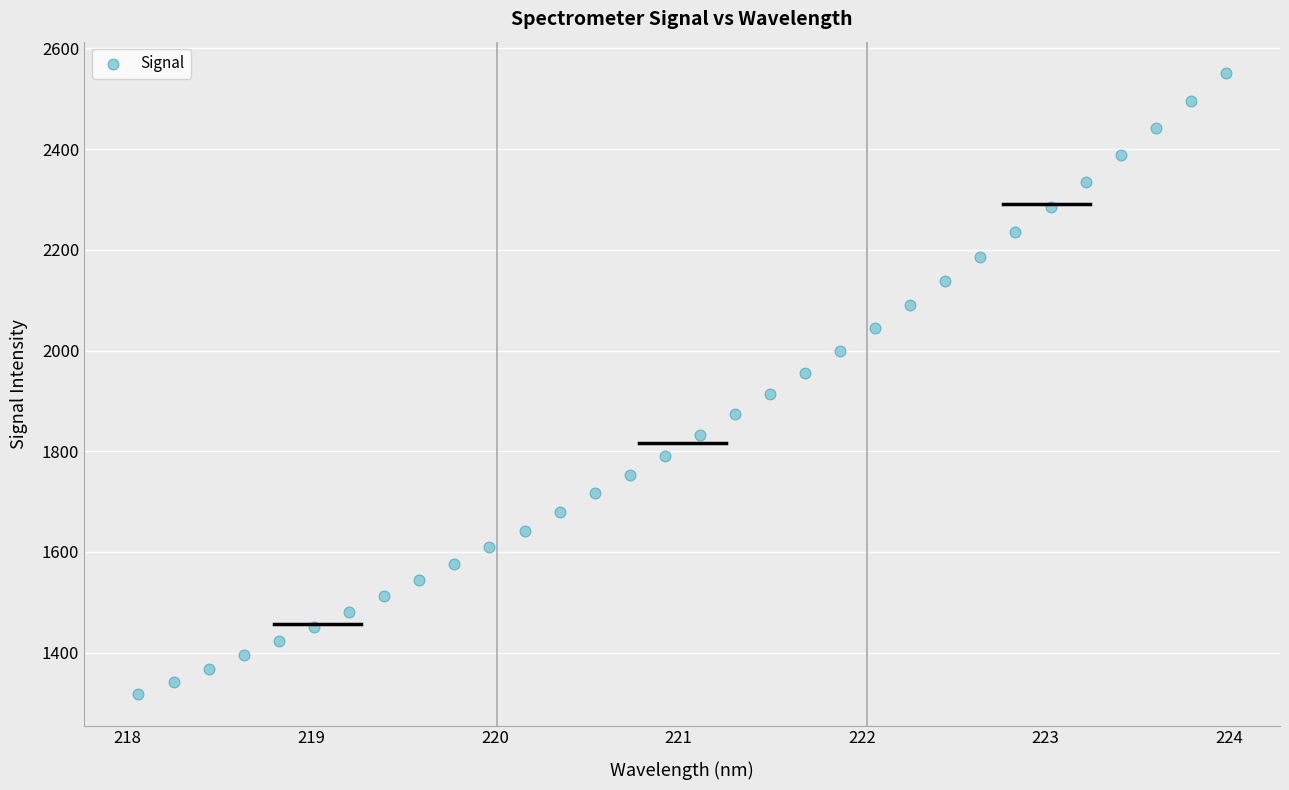

What is the range of X values (max minus min)?

5.9